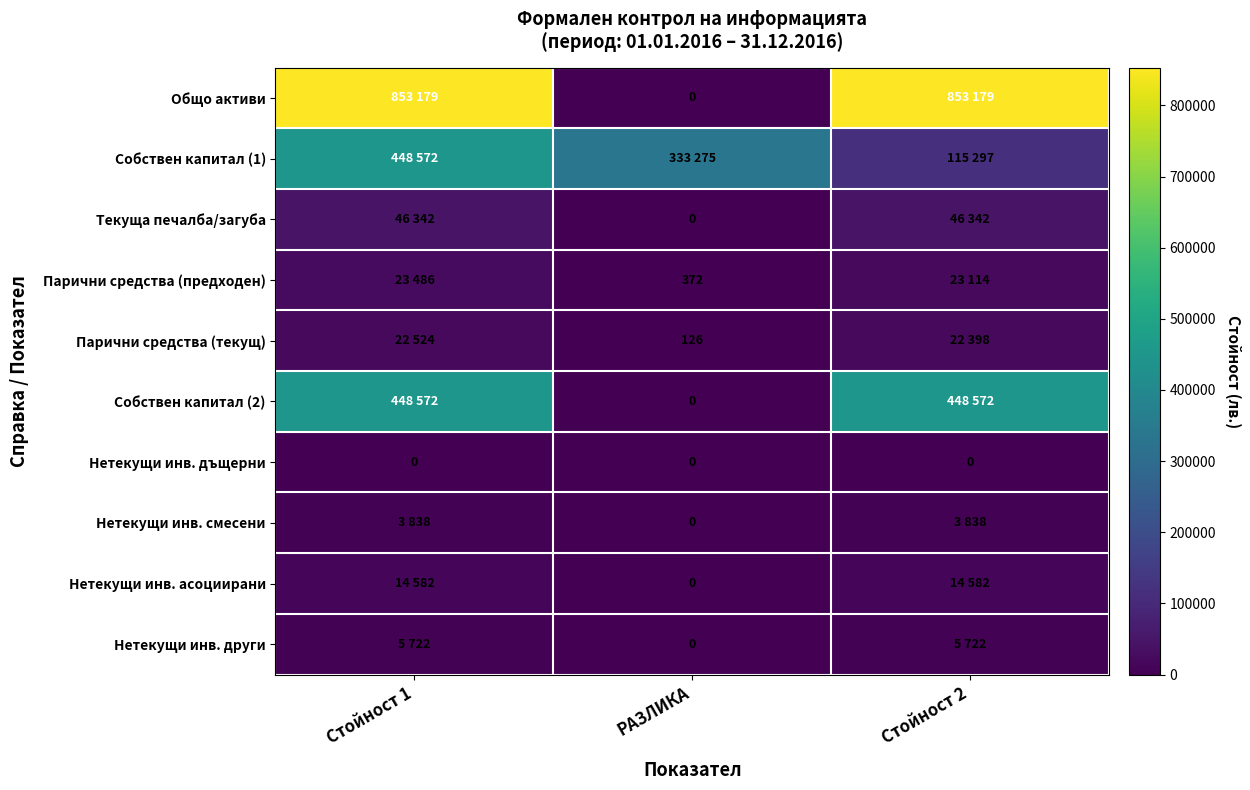

The Нетекущи инв. дъщерни series shows 0 at Стойност 1. True or false?

True